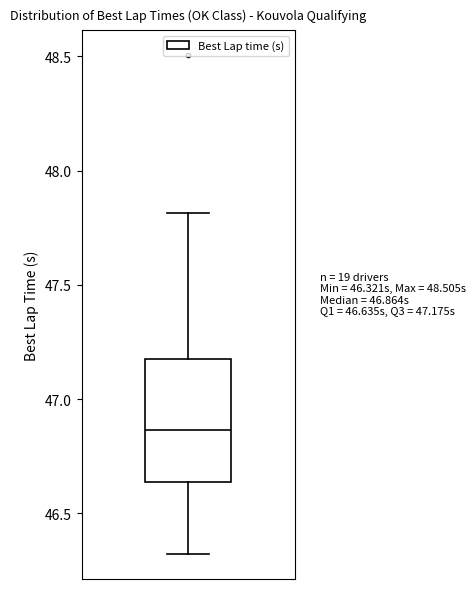

Transcribe this box plot: give where the median line is, the range the box spans, and where the two whiskers end, as read against the y-axis. The values are not printed on the chart, so give them approximately, as read against the axis.

median 46.85, box 46.65 to 47.20, whiskers 46.30 to 47.80